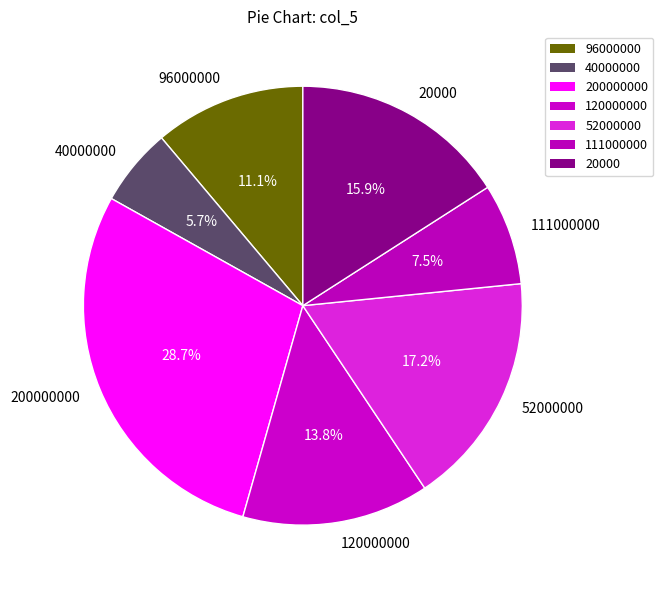

Rank the categories by value from lowest to highest.

40000000, 111000000, 96000000, 120000000, 20000, 52000000, 200000000